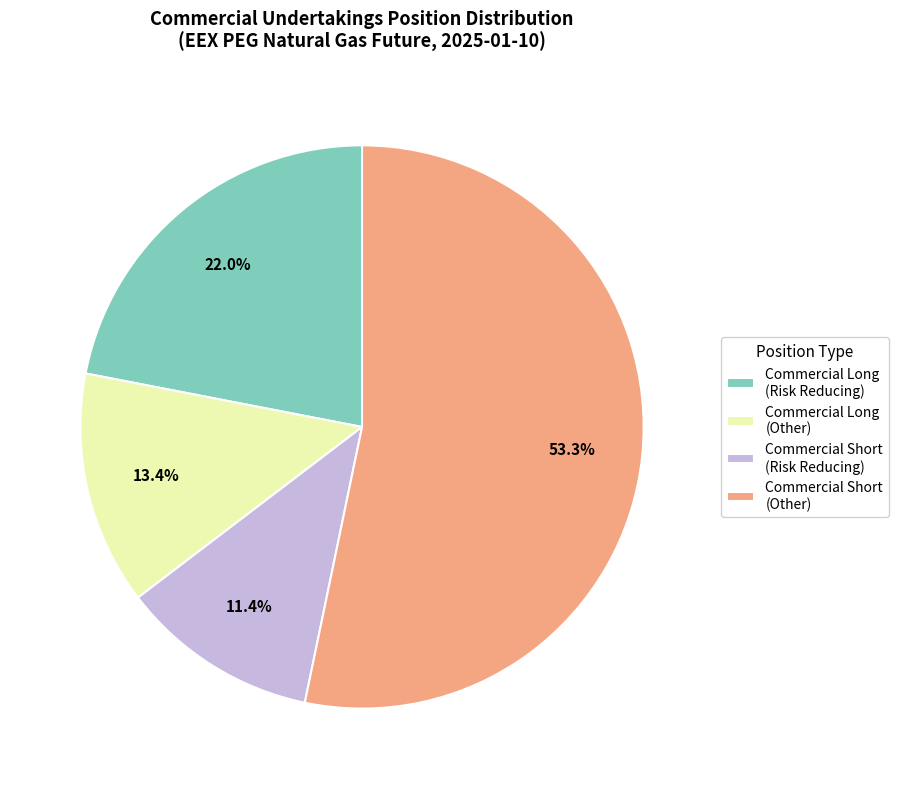

Rank the categories by value from lowest to highest.

Commercial Short (Risk Reducing), Commercial Long (Other), Commercial Long (Risk Reducing), Commercial Short (Other)